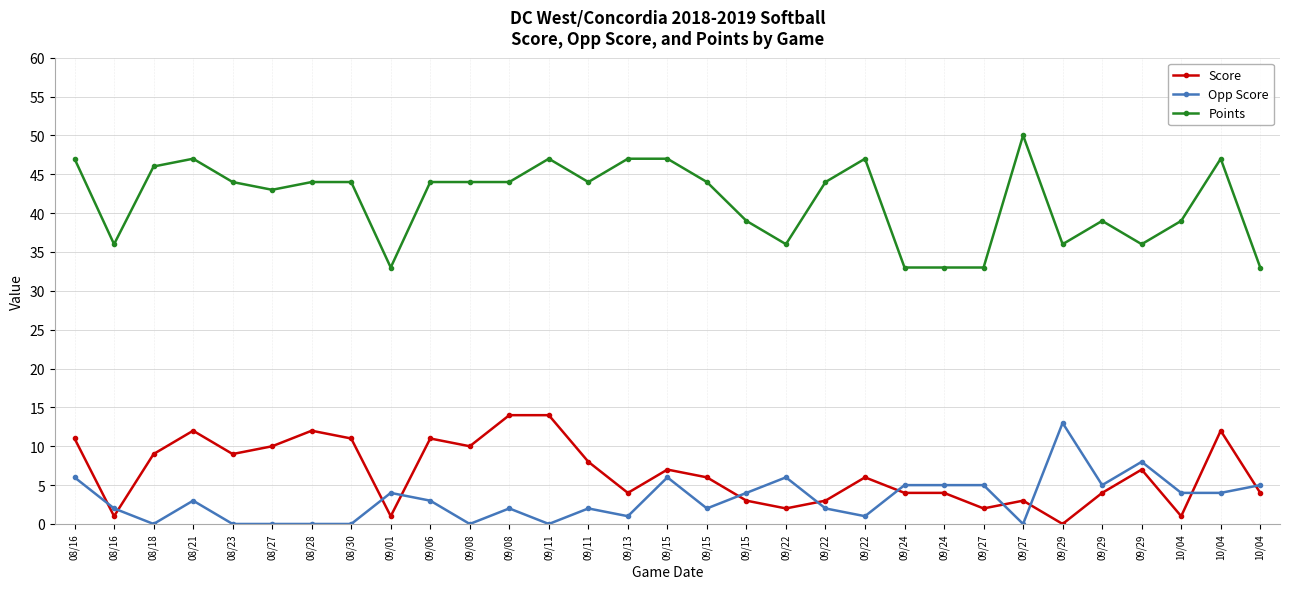

What is the label of the 7th point from the left?

08/28